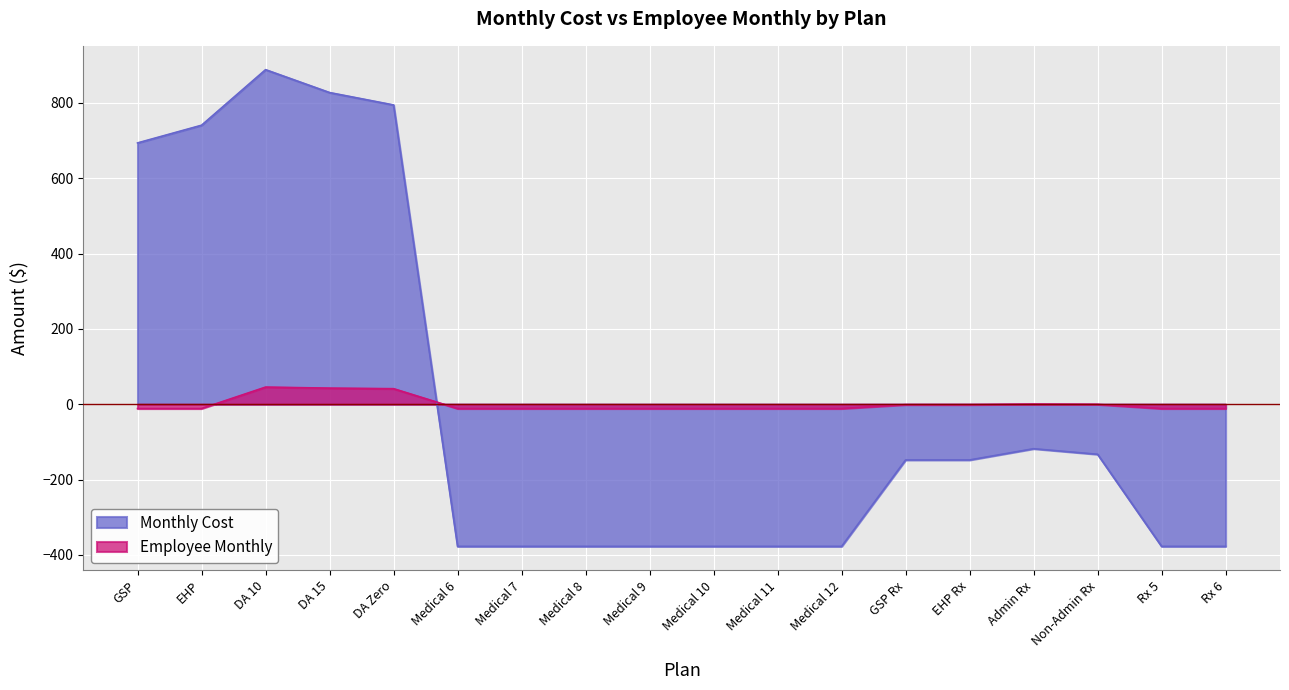

What position from the right is Medical 12?

7